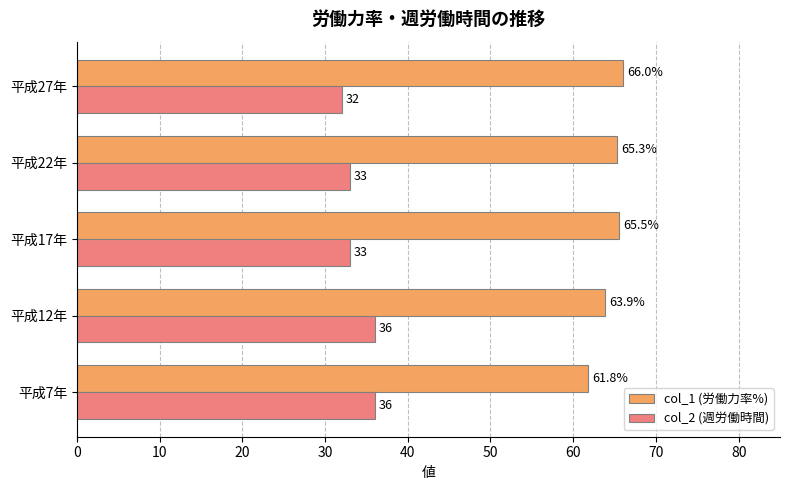

What value does the col_1 (労働力率%) series have at 平成7年?

61.8